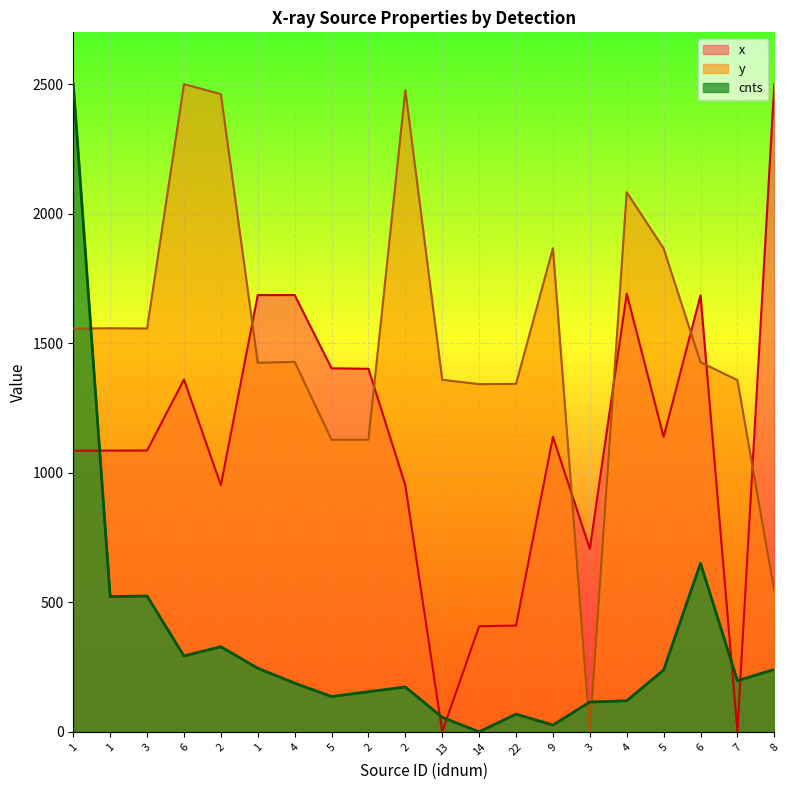

How many intersections are there between y and cnts?

3